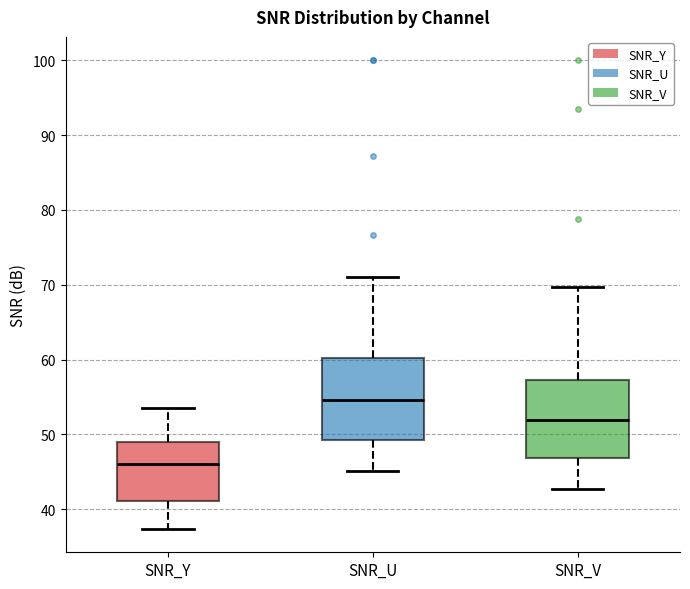

Reading left to right, transcribe this box plot: for each box, give where its median line is, the range the box spans, and where its two whiskers end, as read against the y-axis. The values are not printed on the chart, so give them approximately, as read against the axis.

SNR_Y: median 46, box 41 to 49, whiskers 37 to 54
SNR_U: median 55, box 49 to 60, whiskers 45 to 71
SNR_V: median 52, box 47 to 57, whiskers 43 to 70